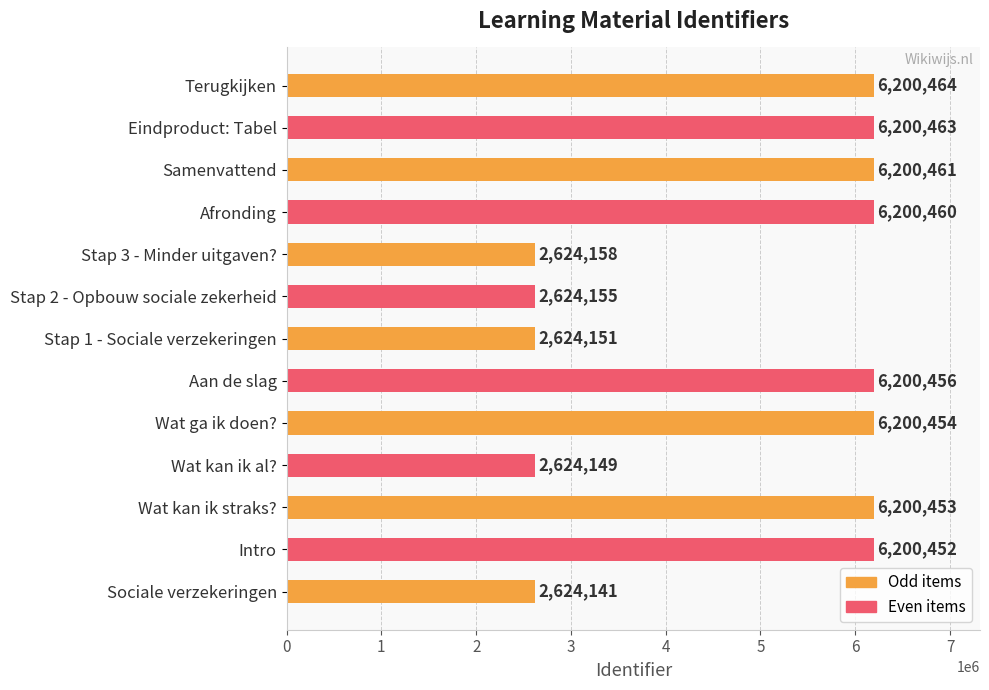

Count the number of categories in the chart.

13